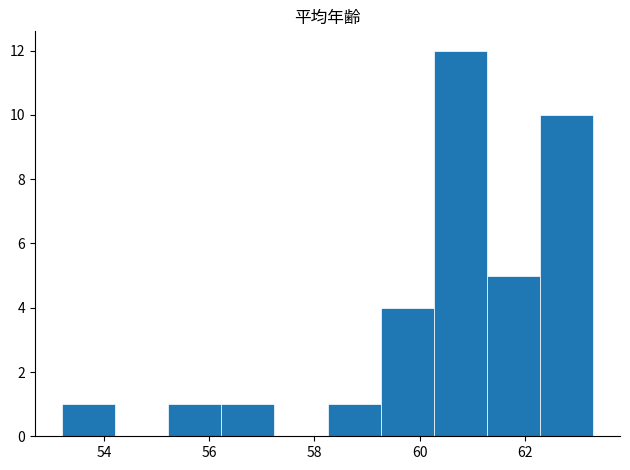

Reading left to right, transcribe this chart: for each bar, give the range it covers on the x-axis and its height. Neither the bar edges nor the heights are printed on the chart, so give them approximately, as read against the axes.

53.2 to 54.2: 1
54.2 to 55.2: 0
55.2 to 56.2: 1
56.2 to 57.2: 1
57.2 to 58.2: 0
58.2 to 59.2: 1
59.2 to 60.2: 4
60.2 to 61.2: 12
61.2 to 62.2: 5
62.2 to 63.4: 10